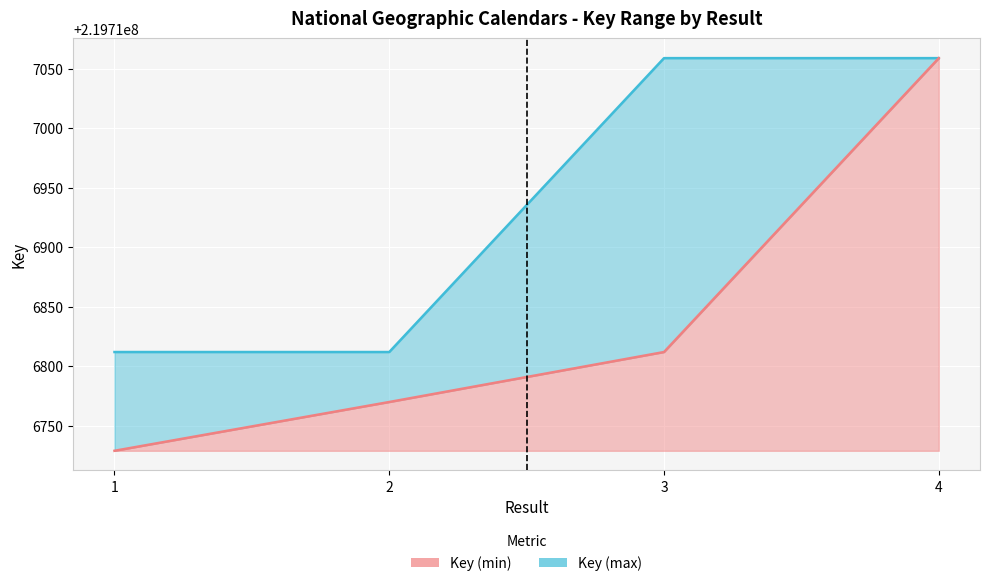

Which series has the widest spread of values?

Key (min) line